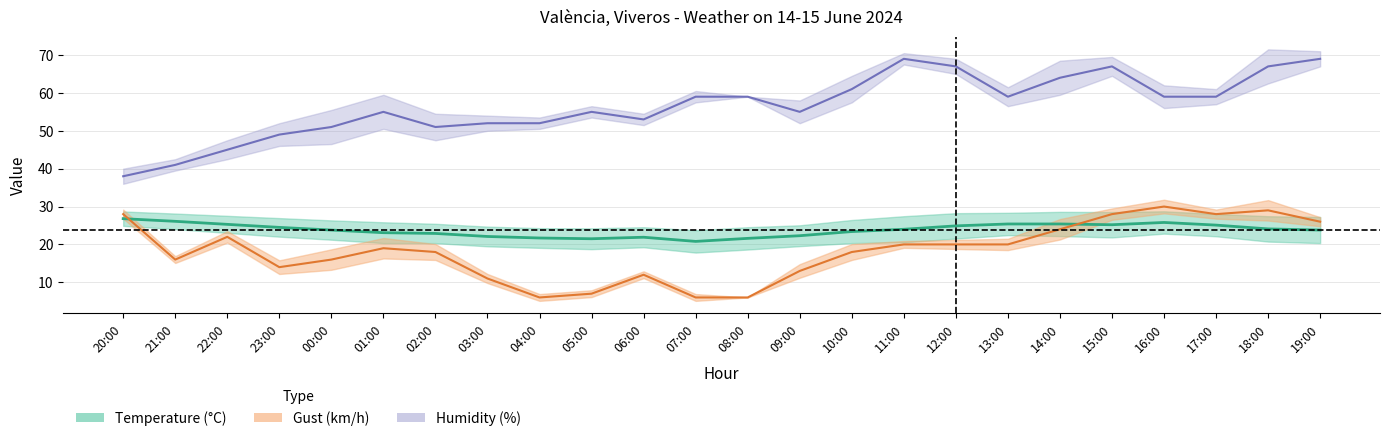

What is the total value across all series at 04:00?

79.7